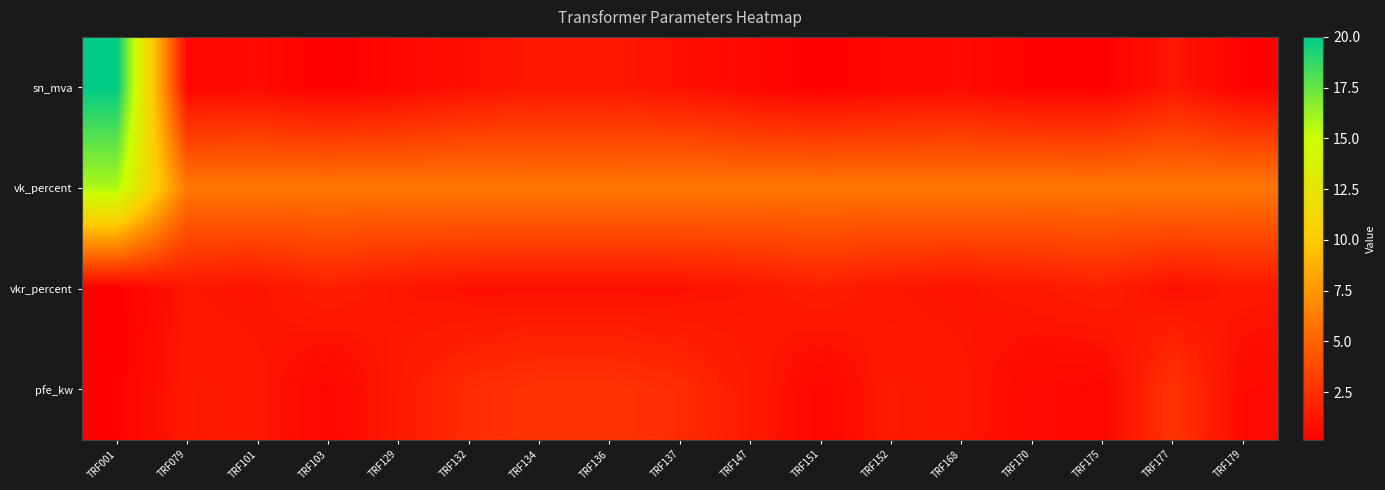

At which category is the sum across all series the highest?

TRF001